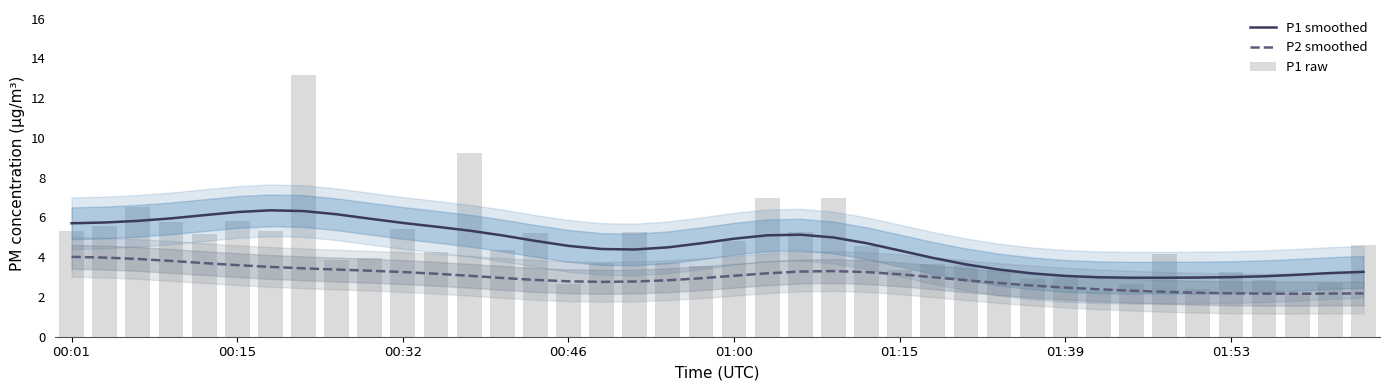

True or false: P2 smoothed has a value of 2.2 at 36.

True